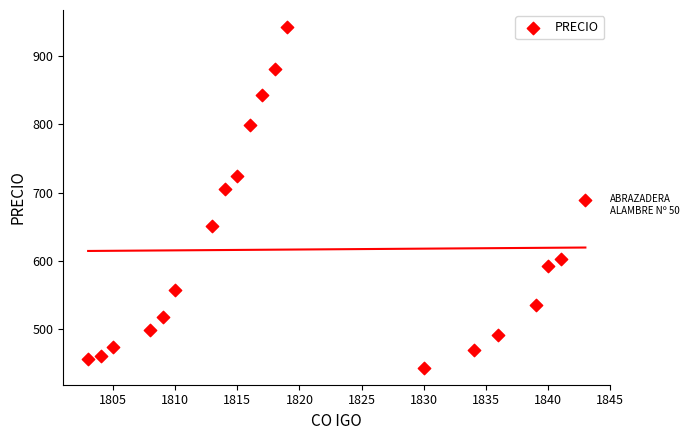

What is the range of Y values (max minus min)?

497.8